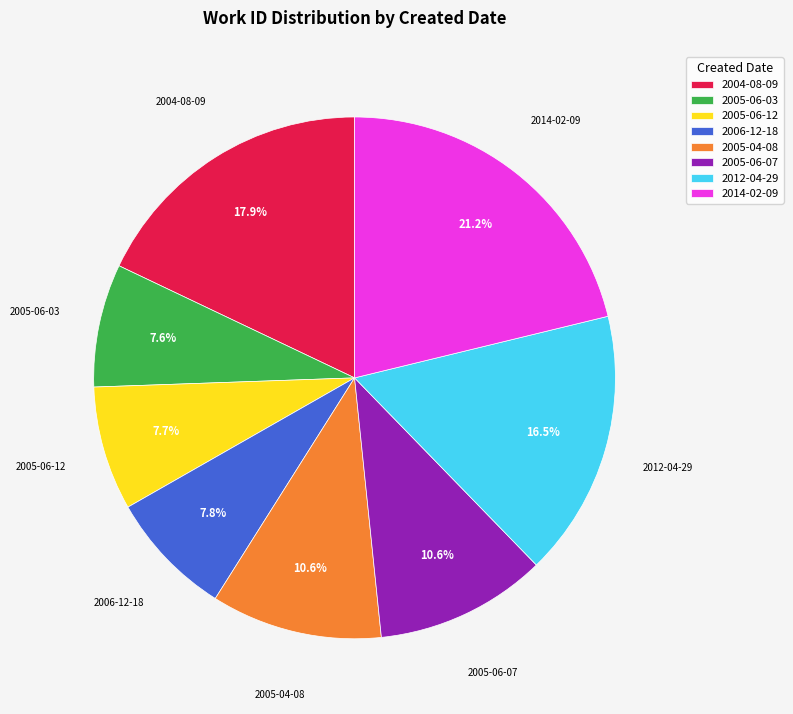

How many slices are in this pie chart?

8